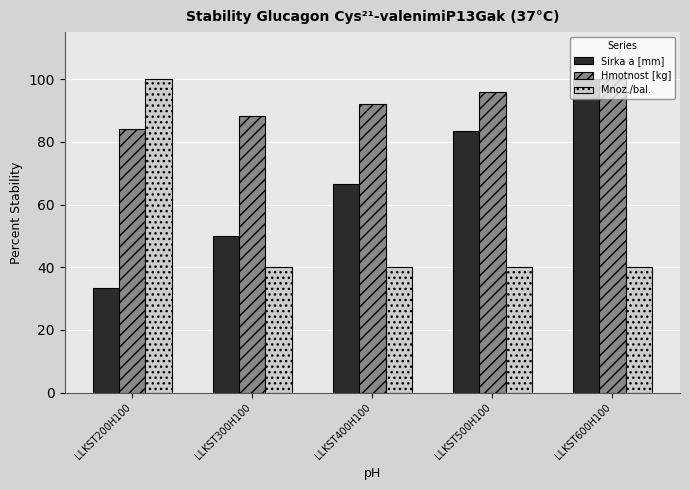

Which series has the largest total across all categories?

Hmotnost [kg]